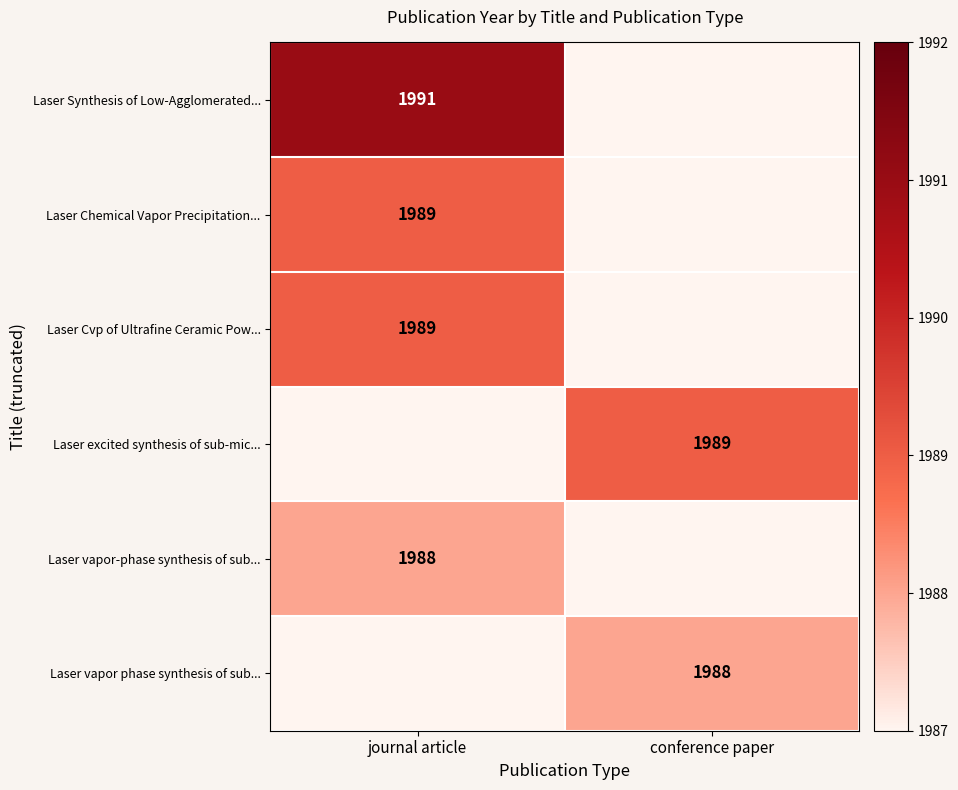

The value of Laser vapor phase synthesis of sub... at conference paper is 3209. True or false?

False